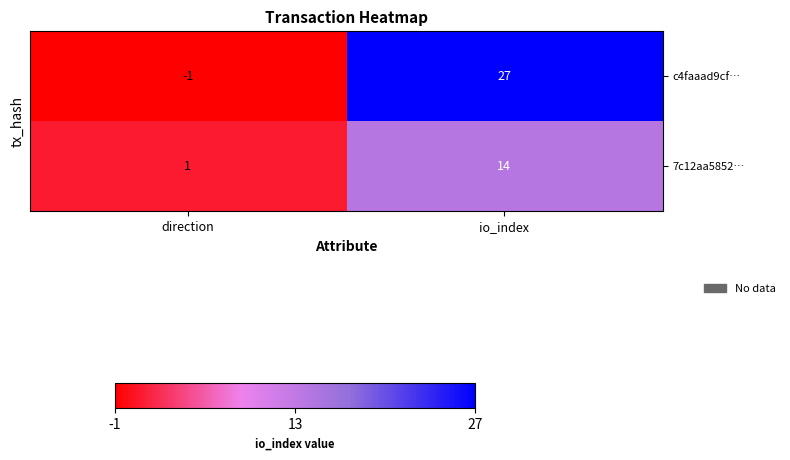

Which series changed the most between direction and io_index?

c4faaad9cf…